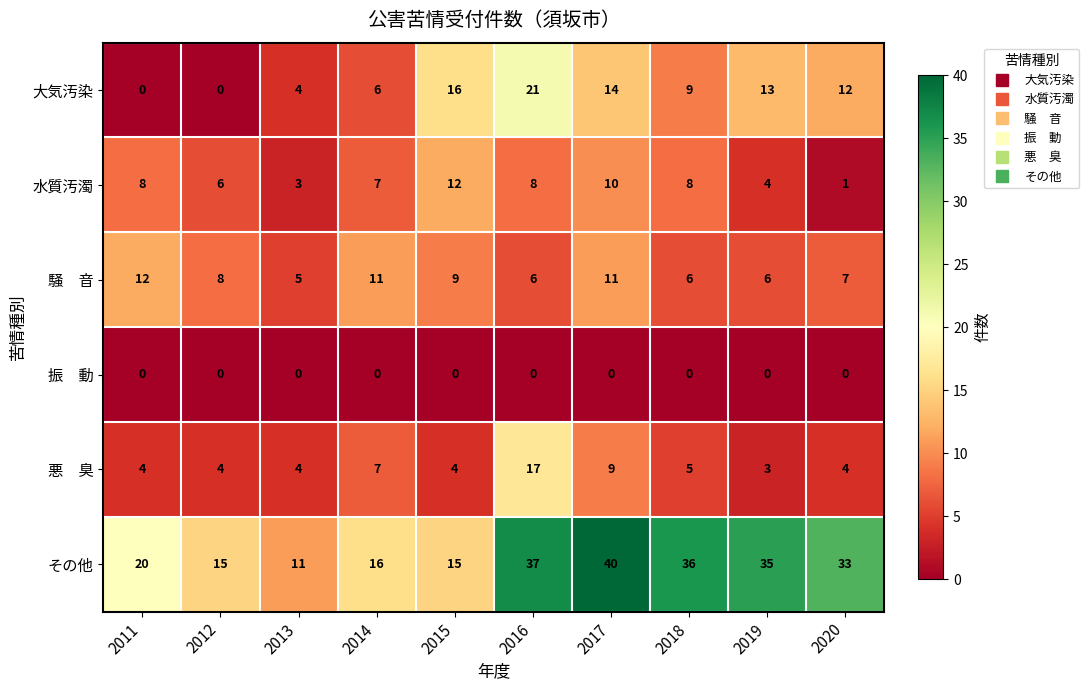

Count the number of categories in the chart.

10